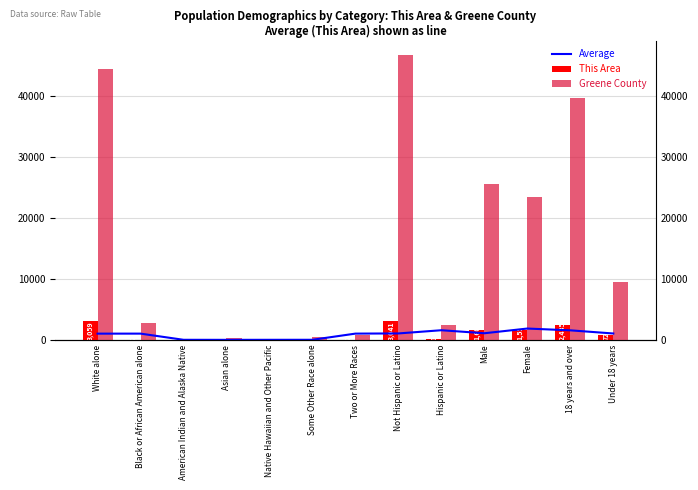

How many data points in This Area are above 115?

6